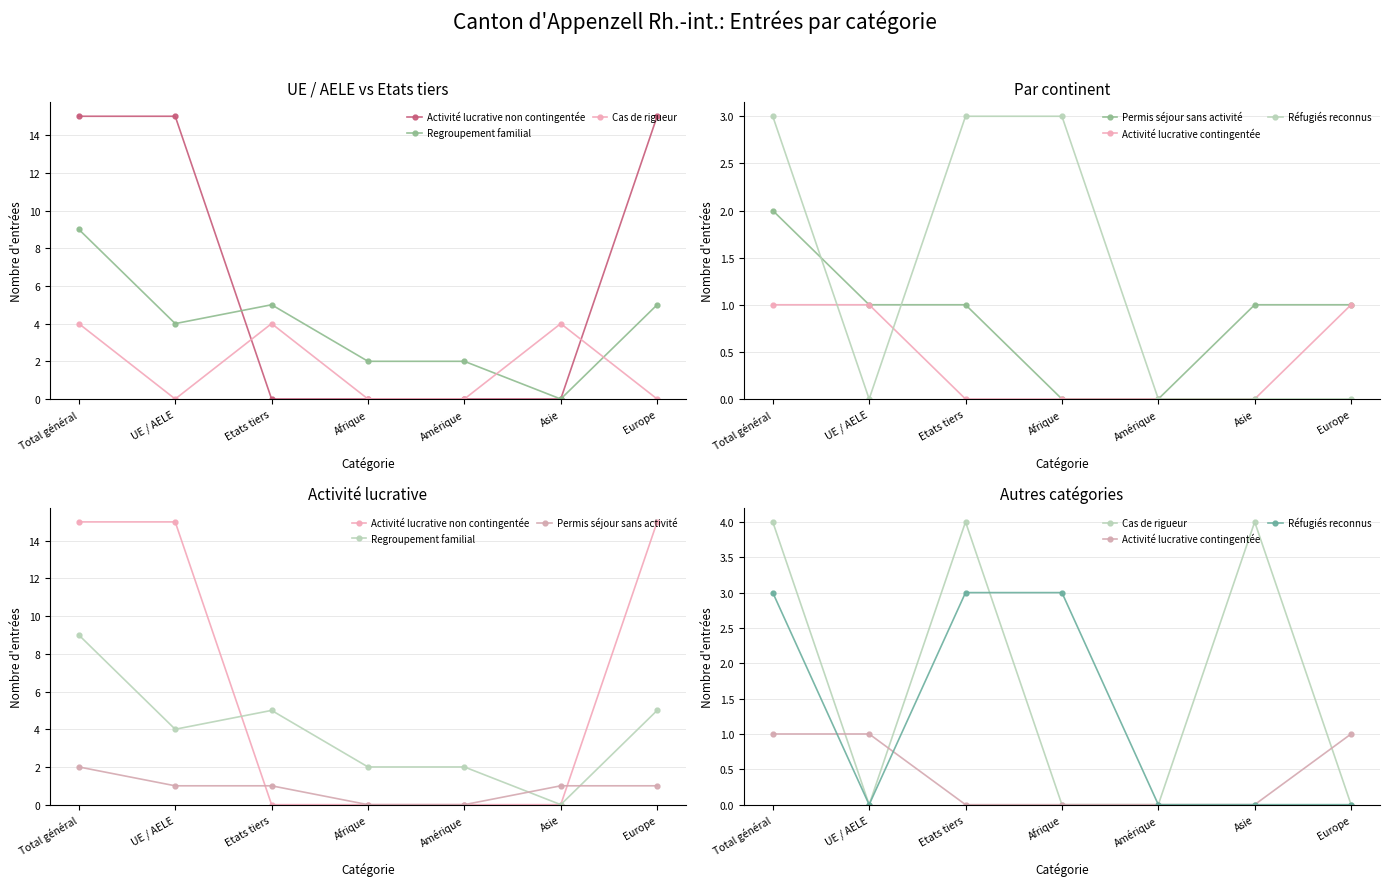

How many positive values does the Permis séjour sans activité series have?

5